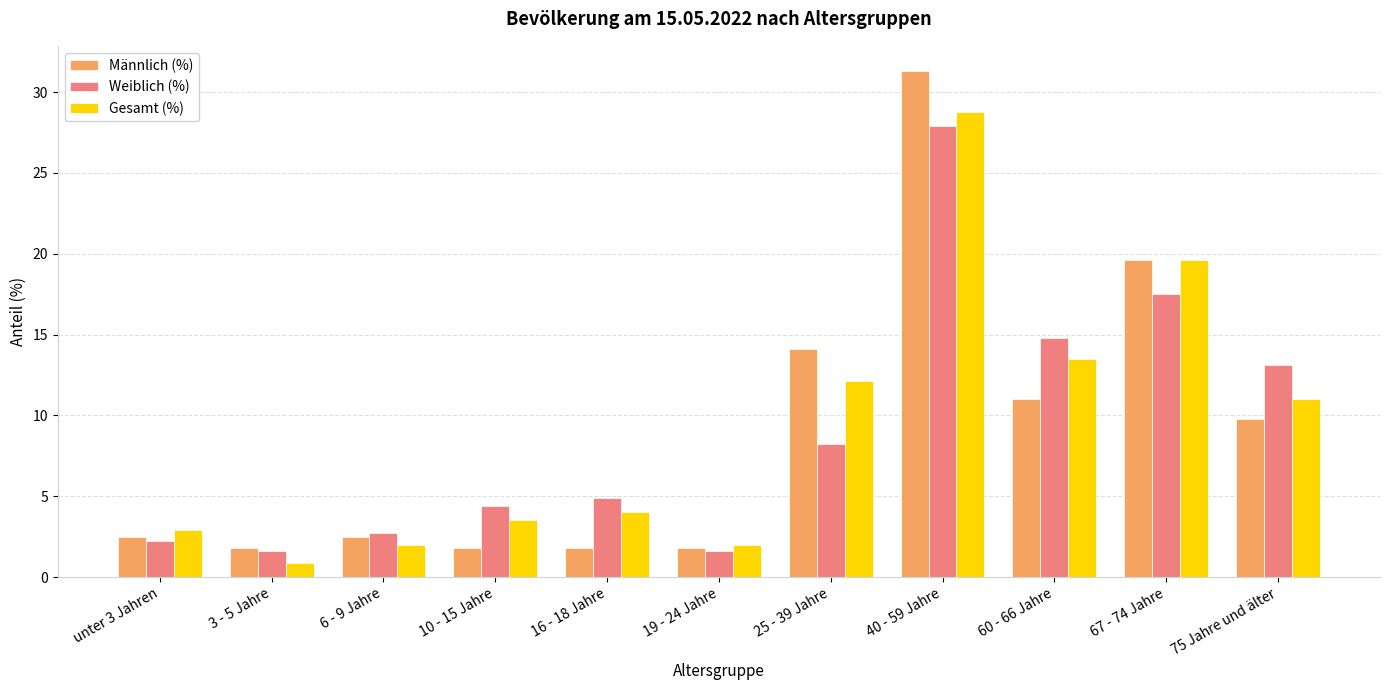

Rank the series by their maximum value, from lowest to highest.

Weiblich (%), Gesamt (%), Männlich (%)